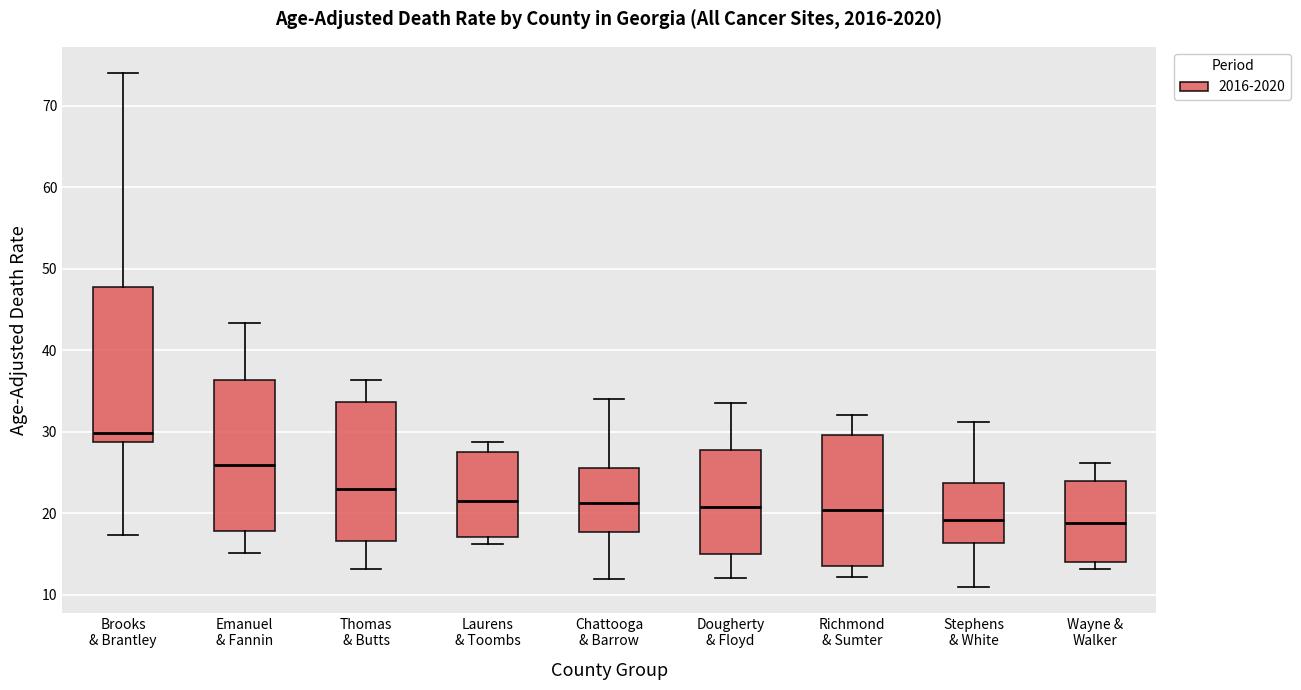

Where does the median line of the box for Wayne & Walker sit on the y-axis? The values are not printed on the chart, so give them approximately, as read against the axis.

19